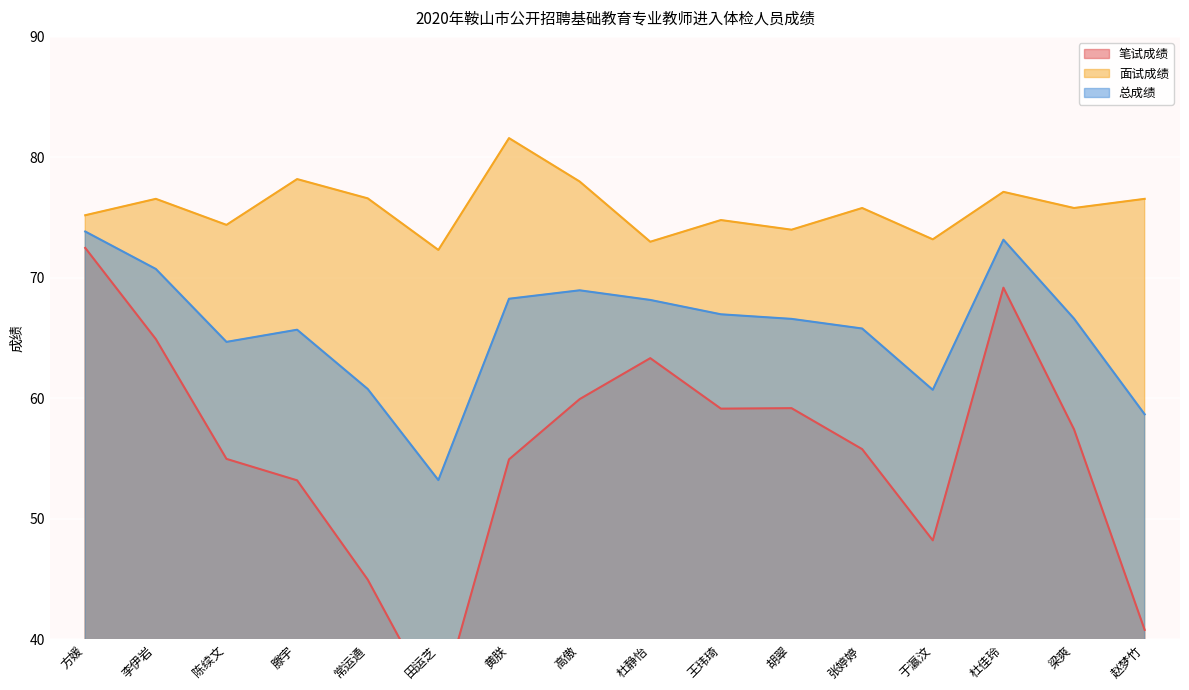

What is the difference between the 总成绩 values at 赵梦竹 and 胡翠?

7.9